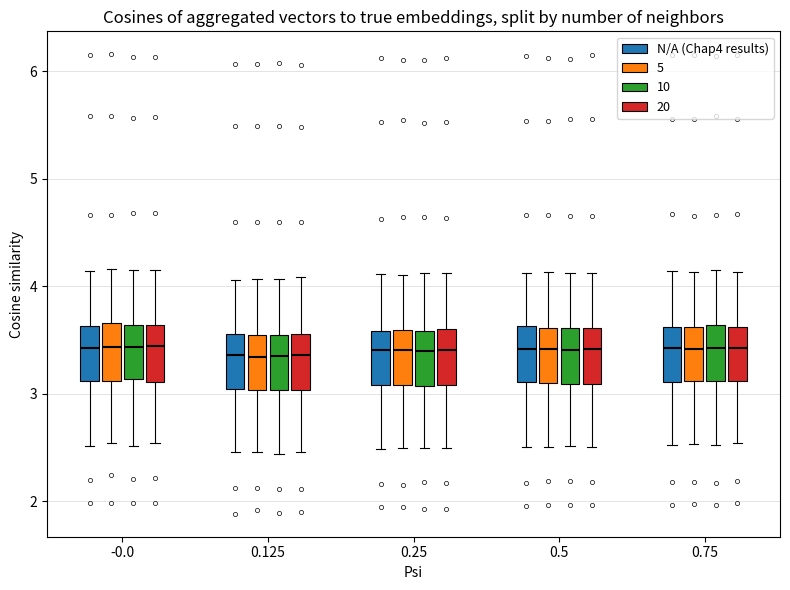

Reading left to right, read every box against the y-axis: the position of its median line, the range the box covers, and the ends of its whiskers. The values are not printed on the chart, so give them approximately, as read against the axis.

-0.0 (N/A (Chap4 results)): median 3.4, box 3.1 to 3.6, whiskers 2.5 to 4.1
-0.0 (5): median 3.4, box 3.1 to 3.7, whiskers 2.5 to 4.2
-0.0 (10): median 3.4, box 3.1 to 3.6, whiskers 2.5 to 4.2
-0.0 (20): median 3.4, box 3.1 to 3.6, whiskers 2.5 to 4.1
0.125 (N/A (Chap4 results)): median 3.4, box 3.0 to 3.6, whiskers 2.5 to 4.1
0.125 (5): median 3.3, box 3.0 to 3.5, whiskers 2.5 to 4.1
0.125 (10): median 3.4, box 3.0 to 3.5, whiskers 2.4 to 4.1
0.125 (20): median 3.4, box 3.0 to 3.6, whiskers 2.5 to 4.1
0.25 (N/A (Chap4 results)): median 3.4, box 3.1 to 3.6, whiskers 2.5 to 4.1
0.25 (5): median 3.4, box 3.1 to 3.6, whiskers 2.5 to 4.1
0.25 (10): median 3.4, box 3.1 to 3.6, whiskers 2.5 to 4.1
0.25 (20): median 3.4, box 3.1 to 3.6, whiskers 2.5 to 4.1
0.5 (N/A (Chap4 results)): median 3.4, box 3.1 to 3.6, whiskers 2.5 to 4.1
0.5 (5): median 3.4, box 3.1 to 3.6, whiskers 2.5 to 4.1
0.5 (10): median 3.4, box 3.1 to 3.6, whiskers 2.5 to 4.1
0.5 (20): median 3.4, box 3.1 to 3.6, whiskers 2.5 to 4.1
0.75 (N/A (Chap4 results)): median 3.4, box 3.1 to 3.6, whiskers 2.5 to 4.1
0.75 (5): median 3.4, box 3.1 to 3.6, whiskers 2.5 to 4.1
0.75 (10): median 3.4, box 3.1 to 3.6, whiskers 2.5 to 4.1
0.75 (20): median 3.4, box 3.1 to 3.6, whiskers 2.5 to 4.1